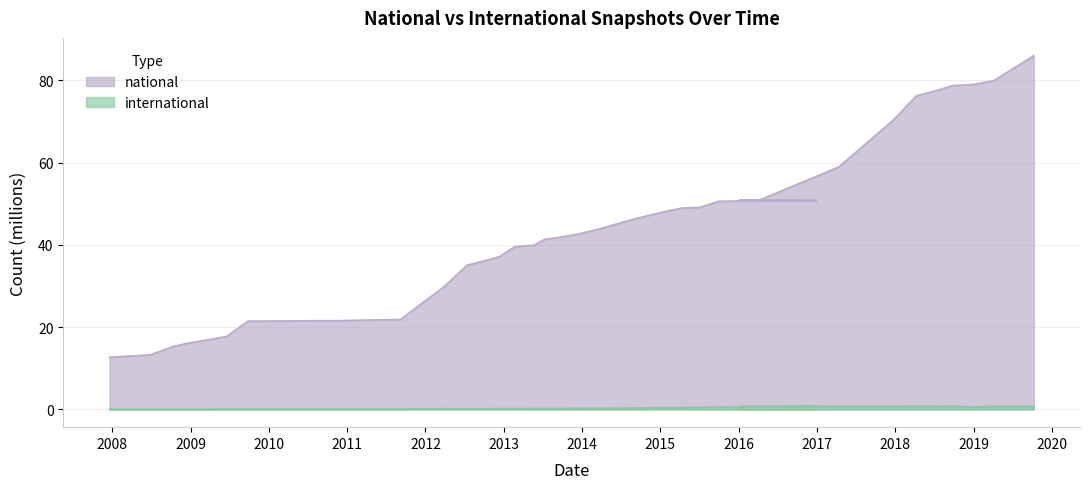

At how many categories does at least one series exceed 17?

36